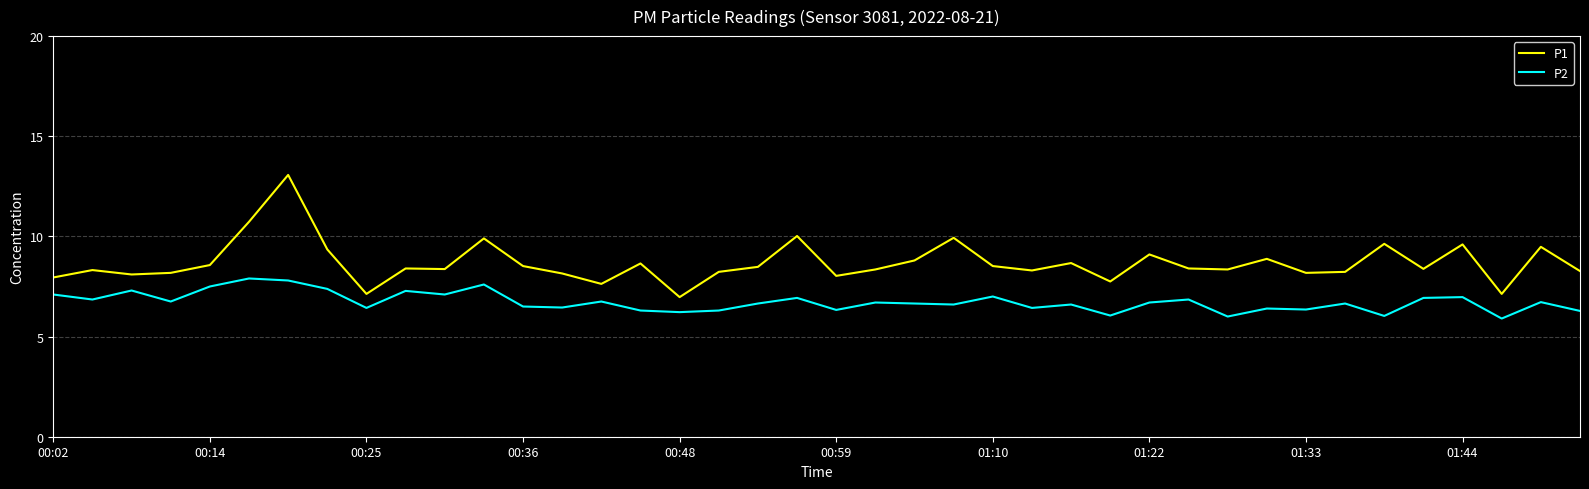

Which series has the largest range (max minus min)?

P1